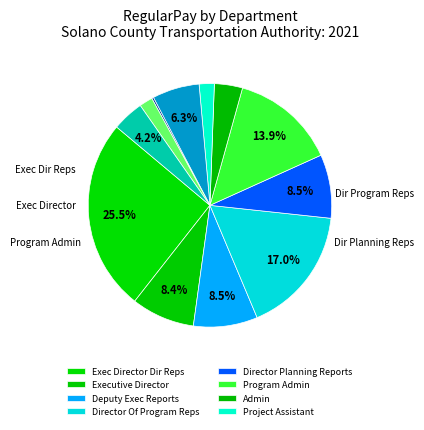

What is the largest slice in the pie chart?

STA Exec Director Dir Reps